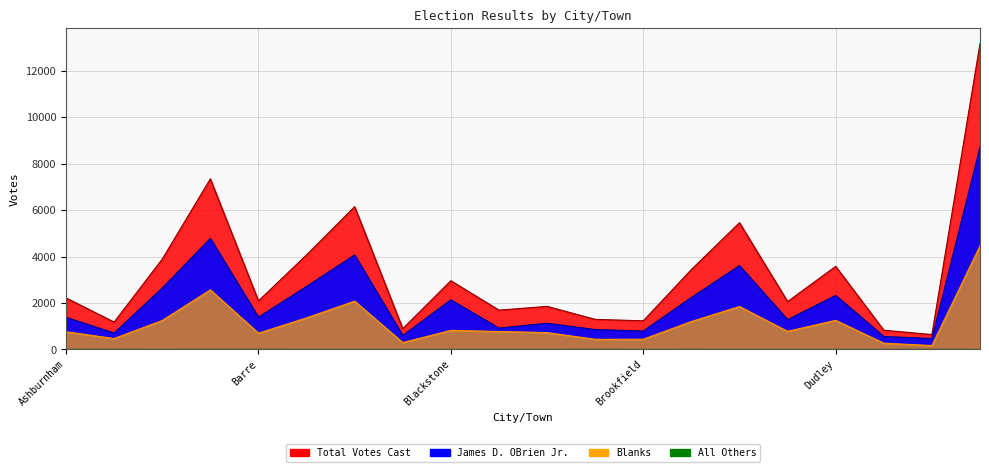

Which series has the widest spread of values?

Total Votes Cast